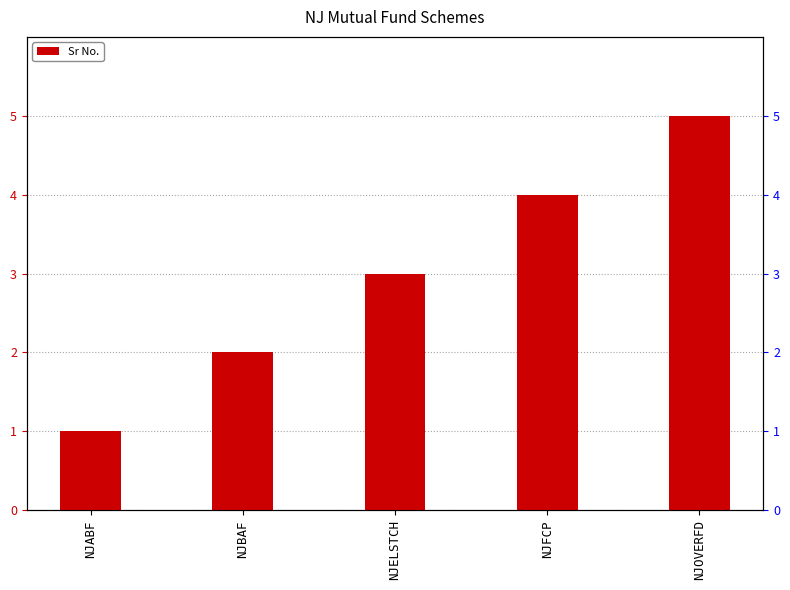

Rank the categories by value from lowest to highest.

NJABF, NJBAF, NJELSTCH, NJFCP, NJOVERFD